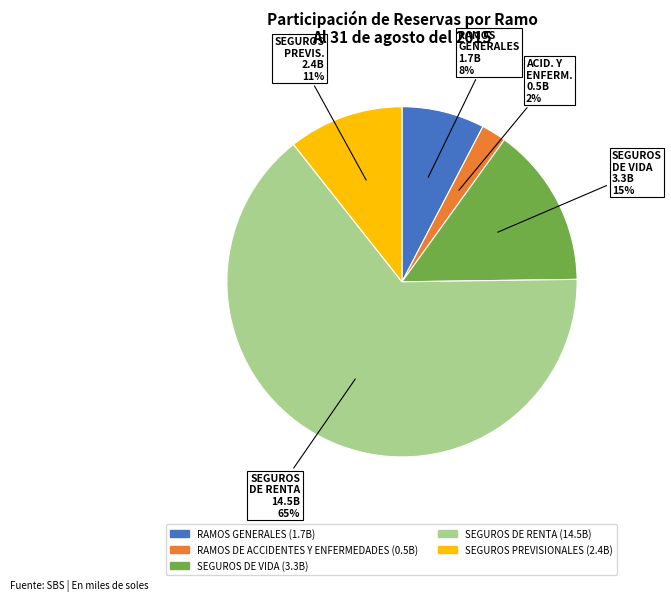

Which has a higher value, RAMOS DE ACCIDENTES Y ENFERMEDADES or RAMOS GENERALES?

RAMOS GENERALES